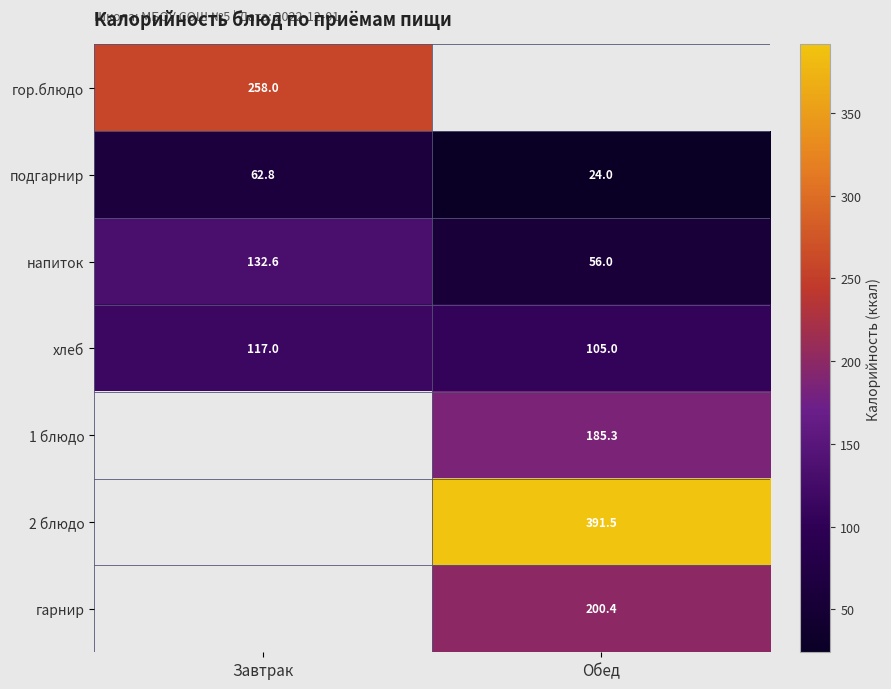

Rank the categories by подгарнир value from lowest to highest.

Обед, Завтрак